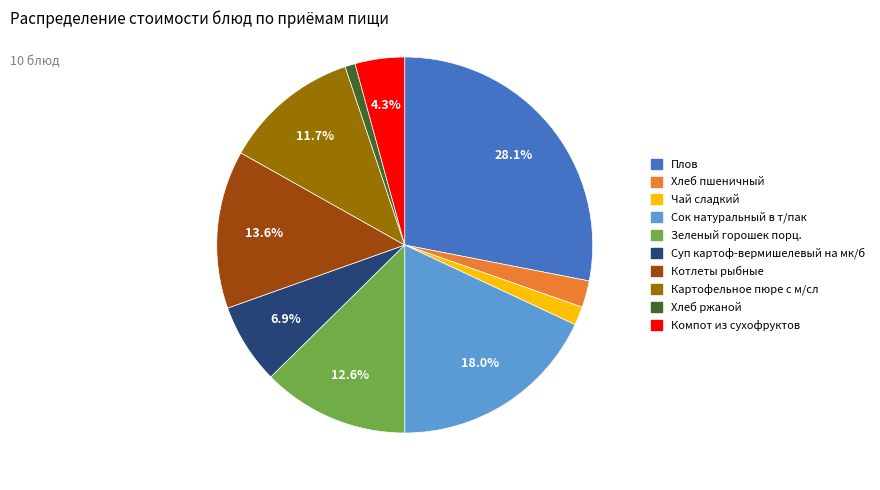

How many slices are in this pie chart?

10